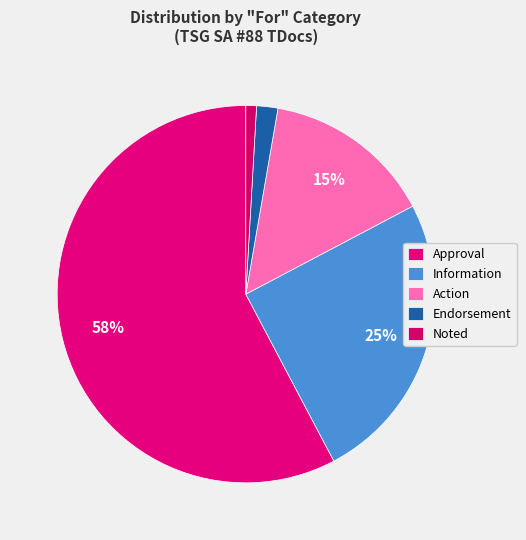

Count the number of slices in the pie.

5